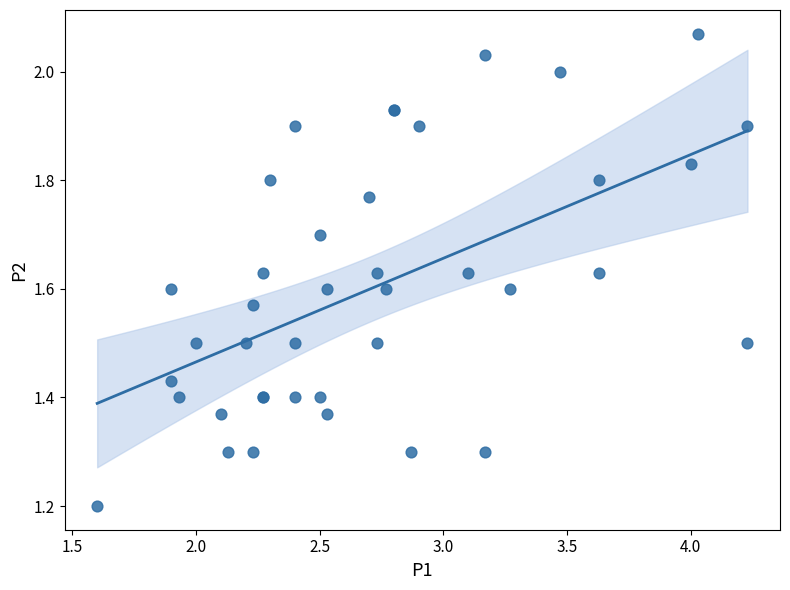

What Y value in the scatter plot is closest to 1?

1.2